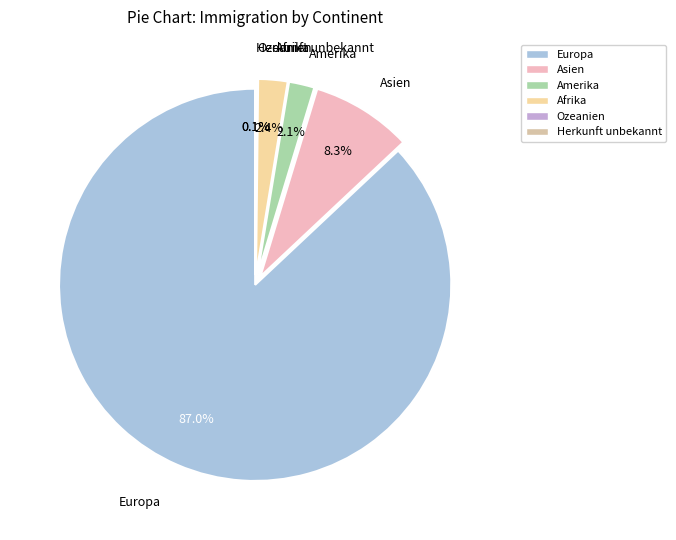

What is the majority slice?

Europa